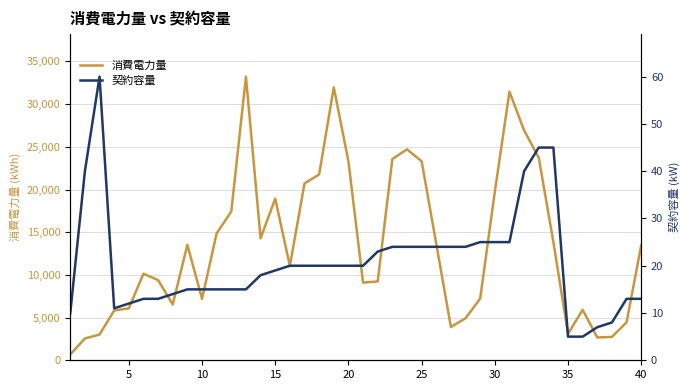

How many interior local peaks does the 消費電力量 series have?

8